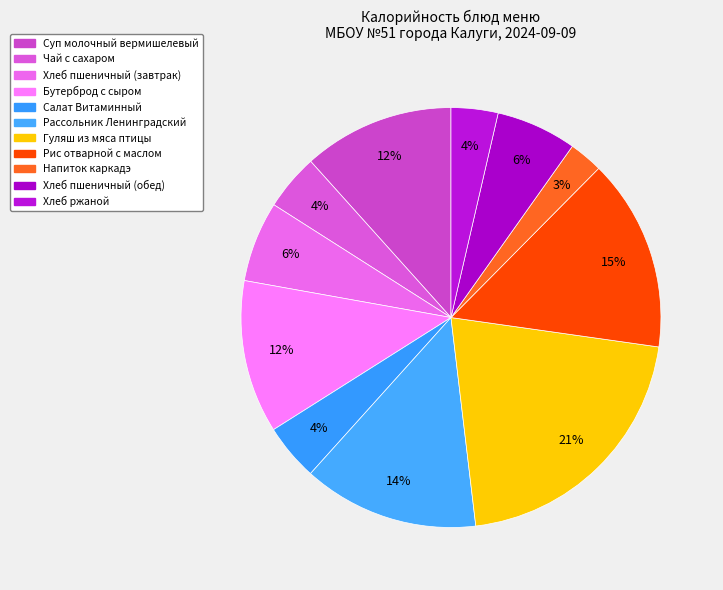

Is there a majority slice in this chart?

No